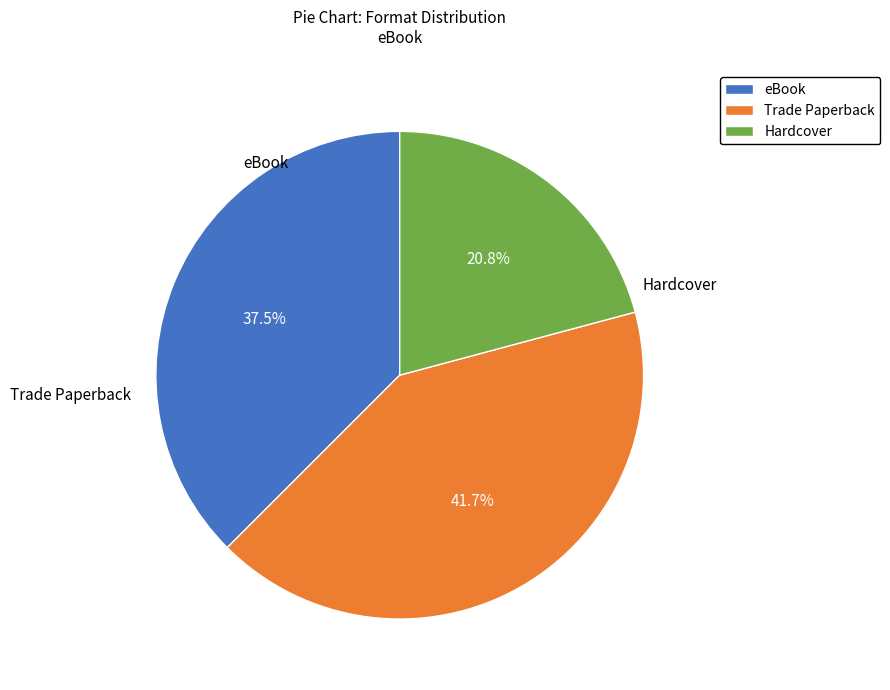

To the nearest percent, what portion does Trade Paperback represent?

42%